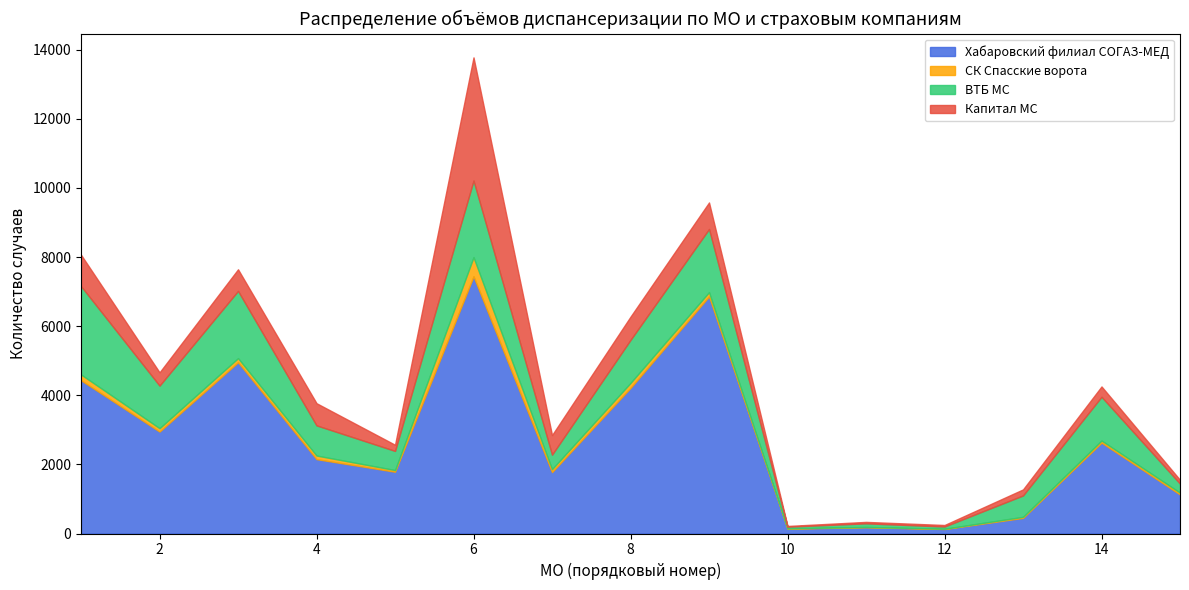

Which label corresponds to the largest value in the chart?

6